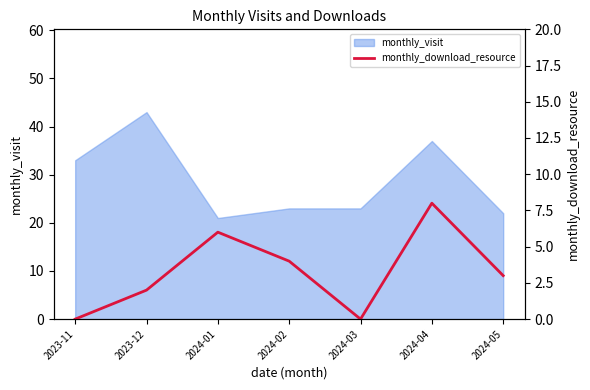

Reading left to right, extract all data points from this chart.

0	2	6	4	0	8	3